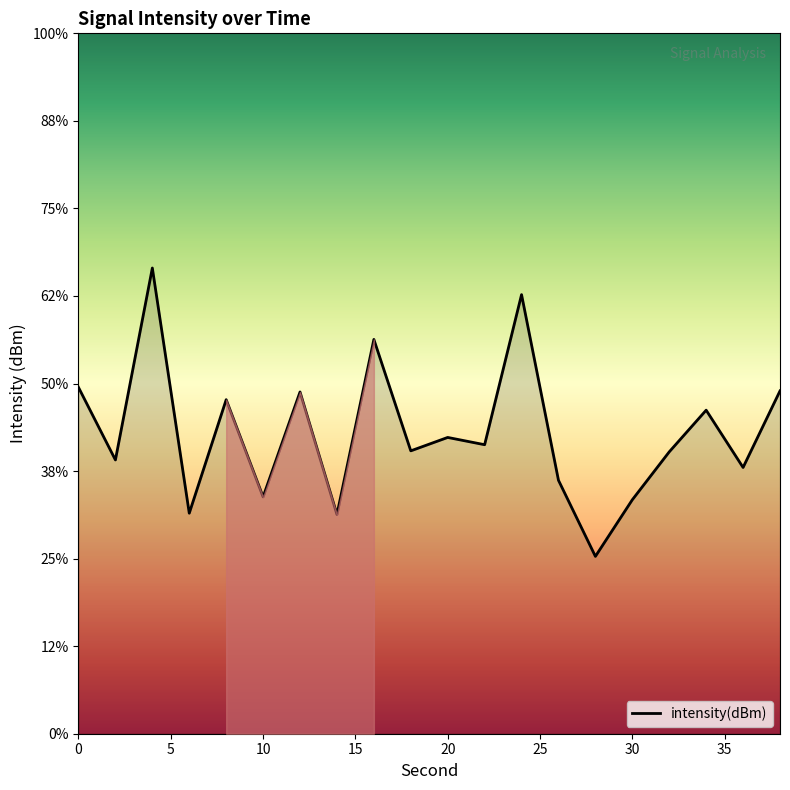

How many data points does each series have?

20